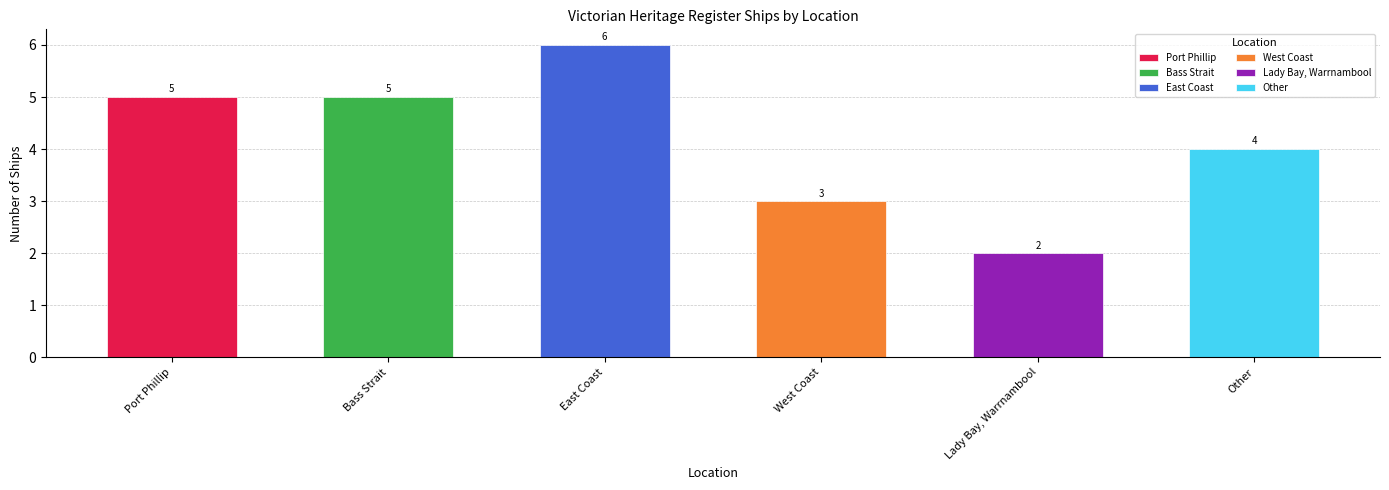

At which category does the chart reach its peak across all series?

East Coast